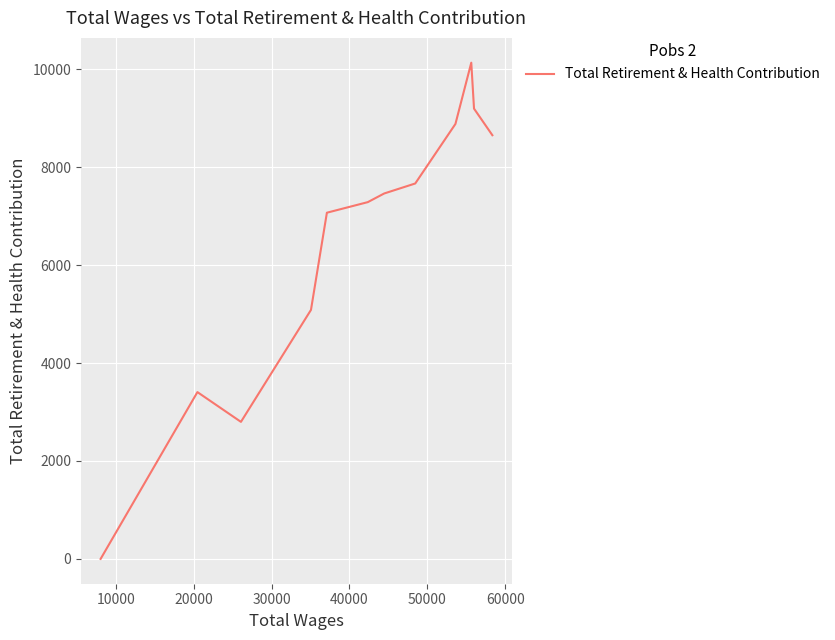

How many lines are shown in the chart?

1